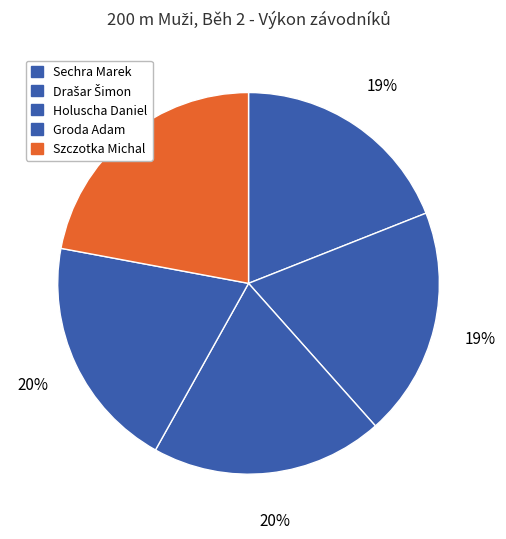

Is there a majority slice in this chart?

No